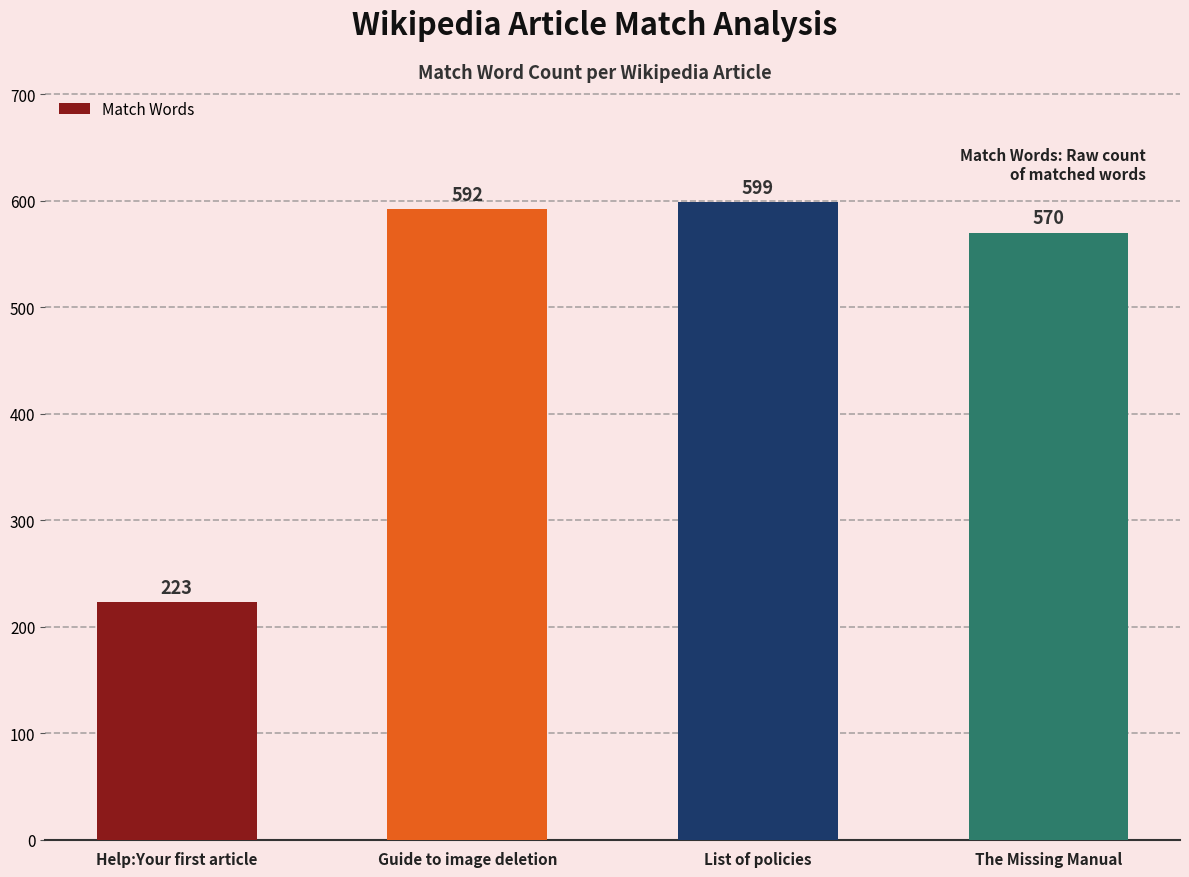

Which category has the lowest value across all series?

Help:Your first article